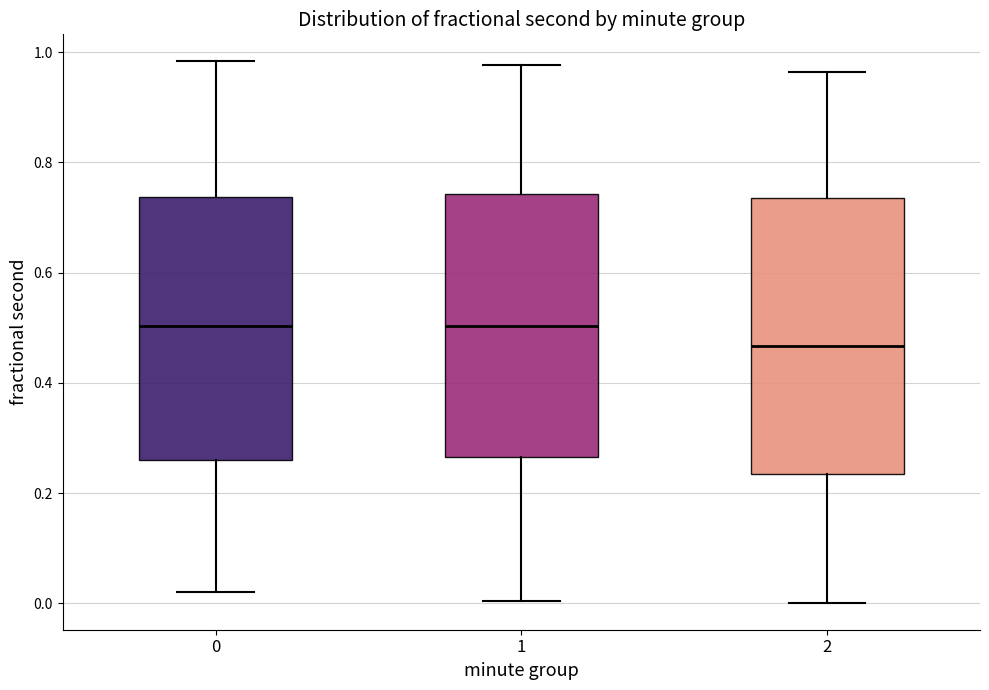

Reading left to right, transcribe this box plot: for each box, give where its median line is, the range the box spans, and where its two whiskers end, as read against the y-axis. The values are not printed on the chart, so give them approximately, as read against the axis.

0: median 0.50, box 0.26 to 0.74, whiskers 0.02 to 0.98
1: median 0.50, box 0.26 to 0.74, whiskers 0.00 to 0.98
2: median 0.46, box 0.24 to 0.74, whiskers 0.00 to 0.96